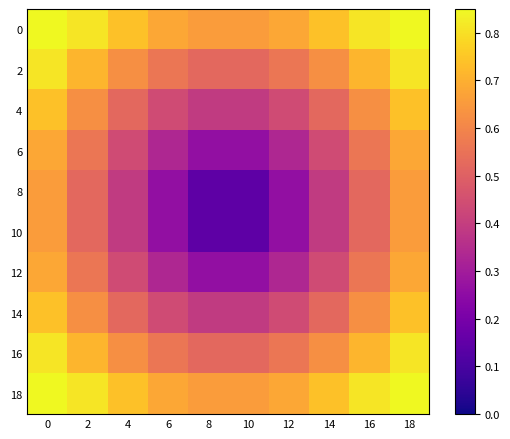

Which series has the widest spread of values?

8